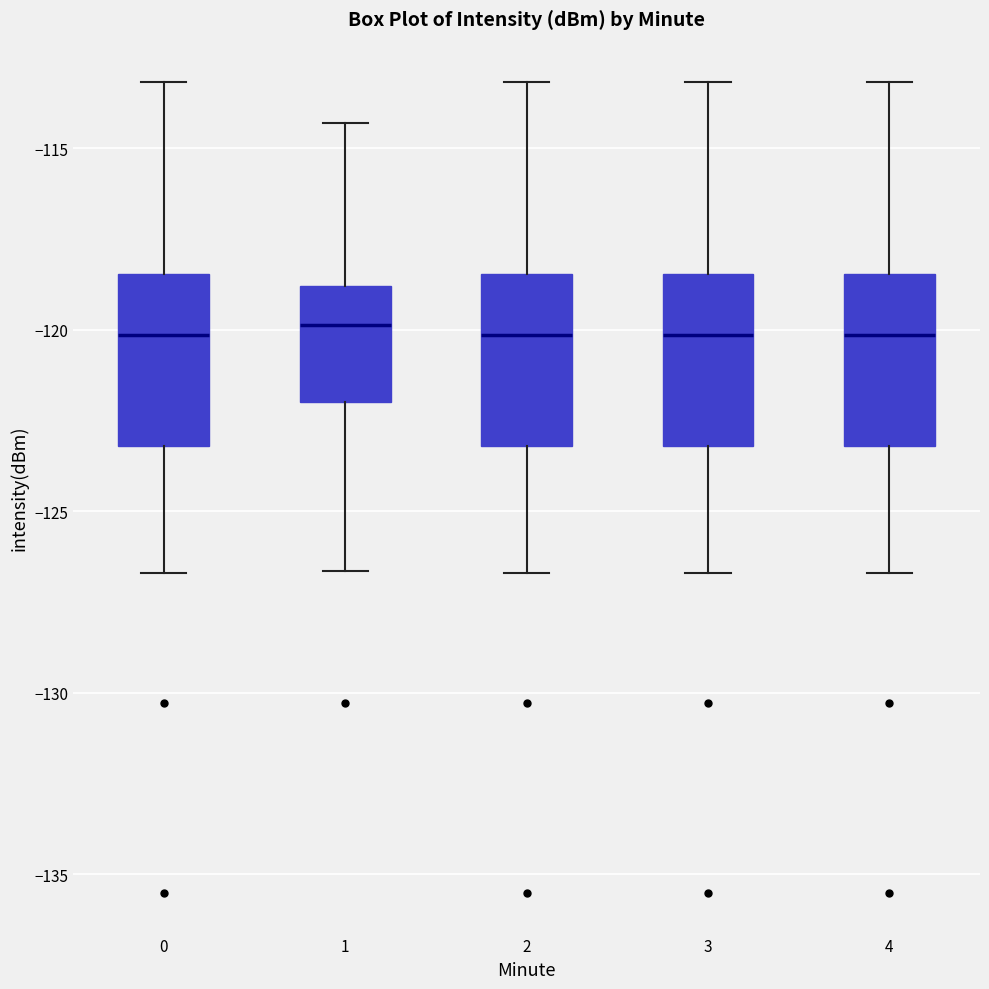

Reading left to right, transcribe this box plot: for each box, give where its median line is, the range the box spans, and where its two whiskers end, as read against the y-axis. The values are not printed on the chart, so give them approximately, as read against the axis.

0: median -120.0, box -123.0 to -118.5, whiskers -126.5 to -113.0
1: median -120.0, box -122.0 to -119.0, whiskers -126.5 to -114.5
2: median -120.0, box -123.0 to -118.5, whiskers -126.5 to -113.0
3: median -120.0, box -123.0 to -118.5, whiskers -126.5 to -113.0
4: median -120.0, box -123.0 to -118.5, whiskers -126.5 to -113.0